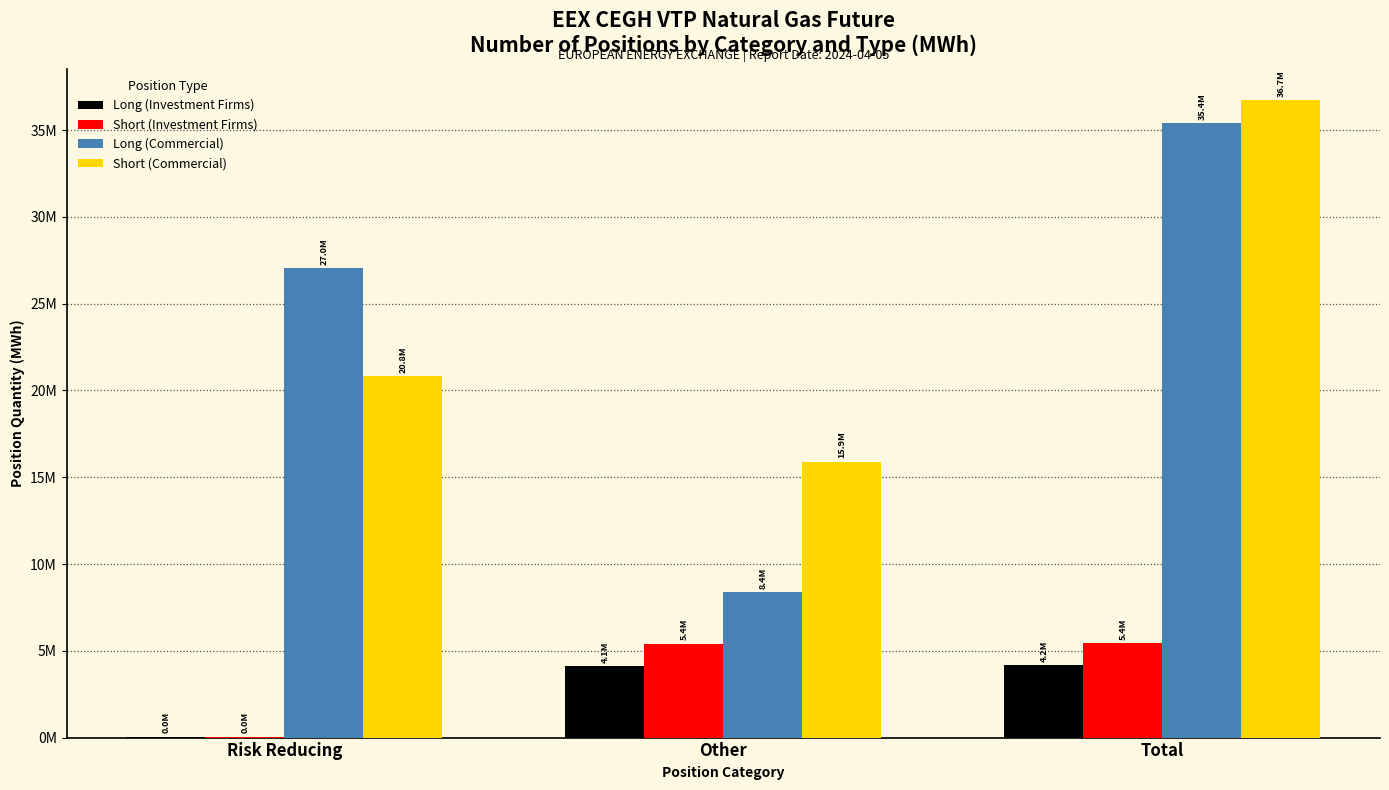

Rank the series at Other from lowest to highest value.

Long (Investment Firms), Short (Investment Firms), Long (Commercial), Short (Commercial)